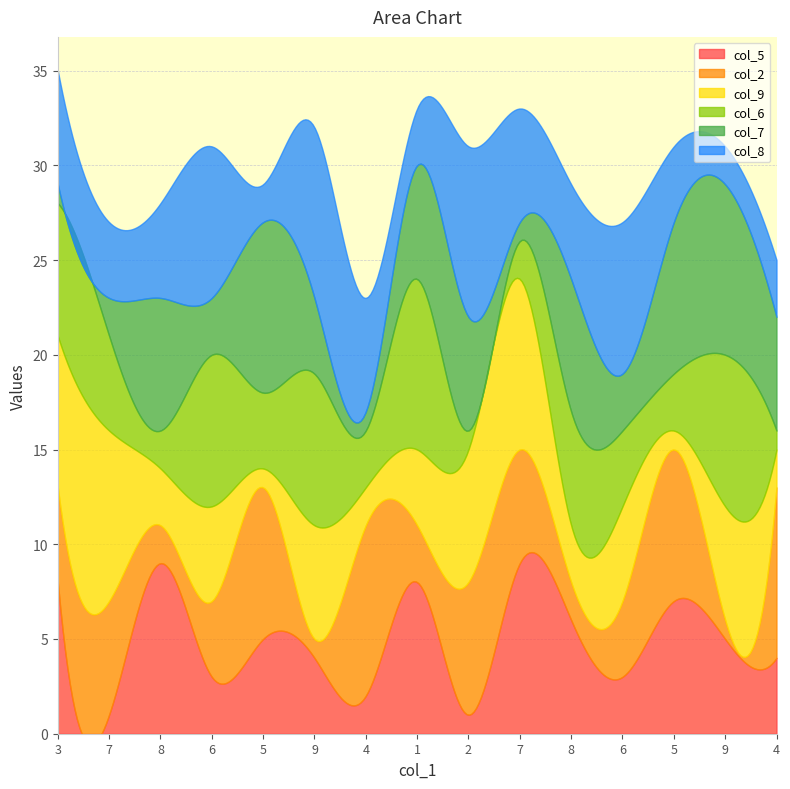

The value of col_9 at 6 is 9. True or false?

False